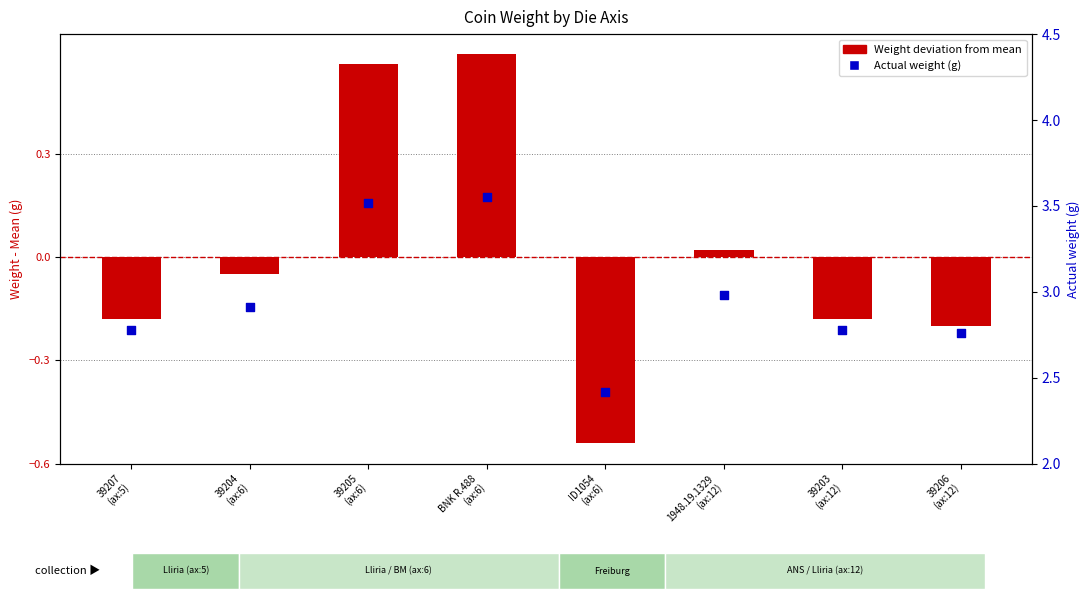

Which series has the widest spread of Y values?

Weight deviation from mean